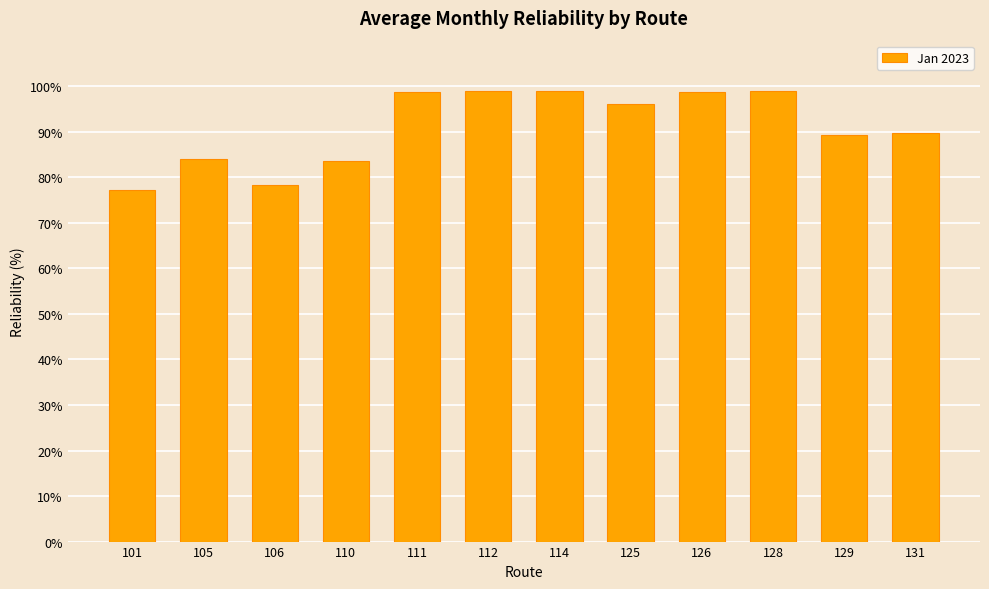

Does the chart contain any negative values?

No